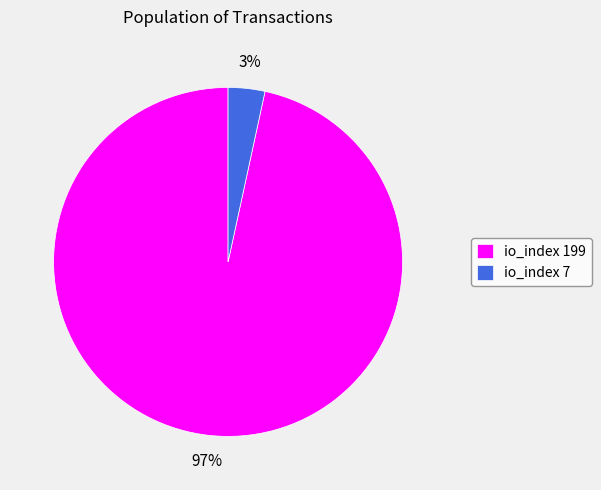

To the nearest percent, what is the combined percentage of io_index 7 and io_index 199?

100%